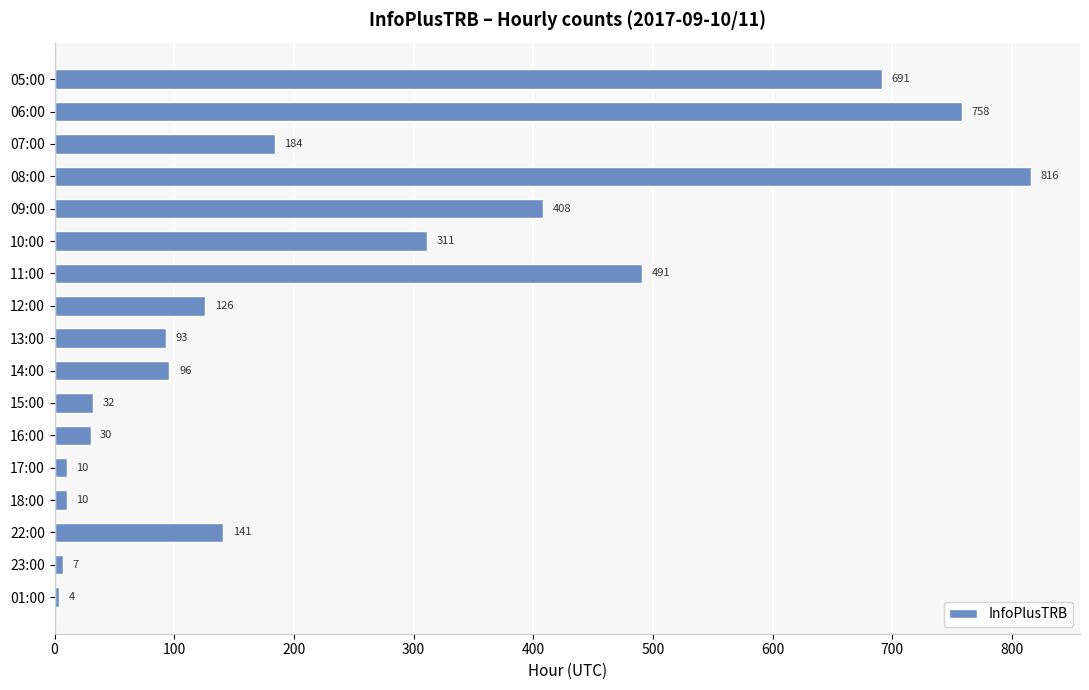

What position from the top is 10:00?

6